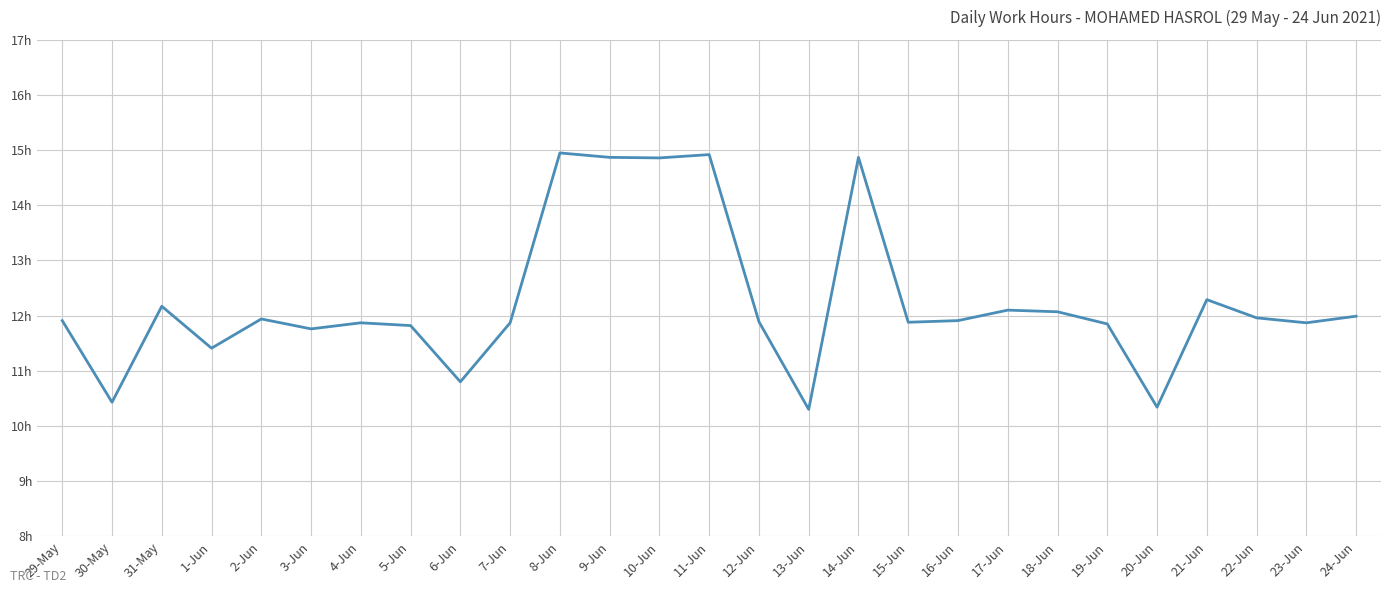

Does the chart have visible grid lines?

Yes